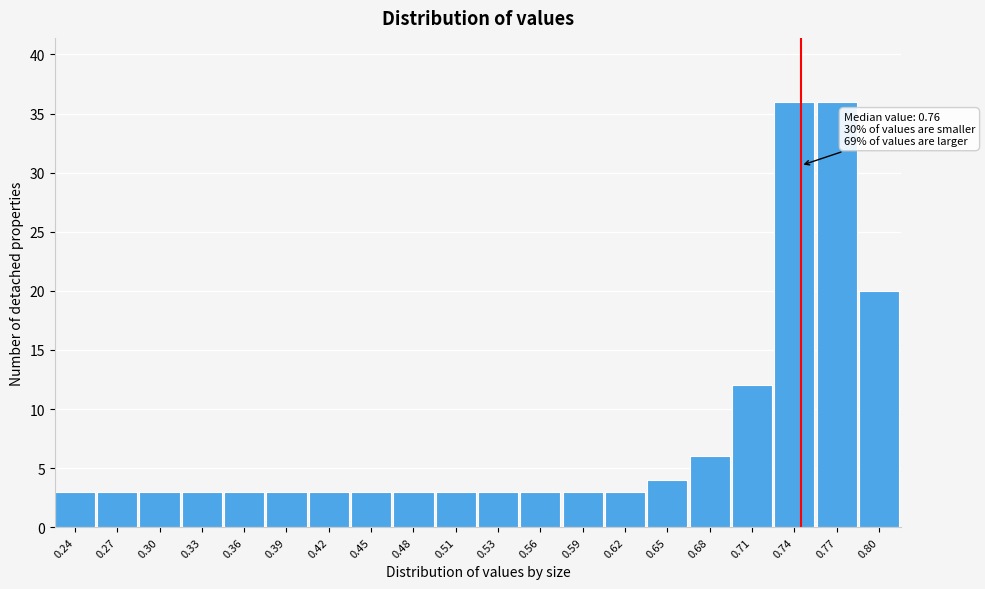

Reading right to left, what are all the values shown in this chart?

20	36	36	12	6	4	3	3	3	3	3	3	3	3	3	3	3	3	3	3